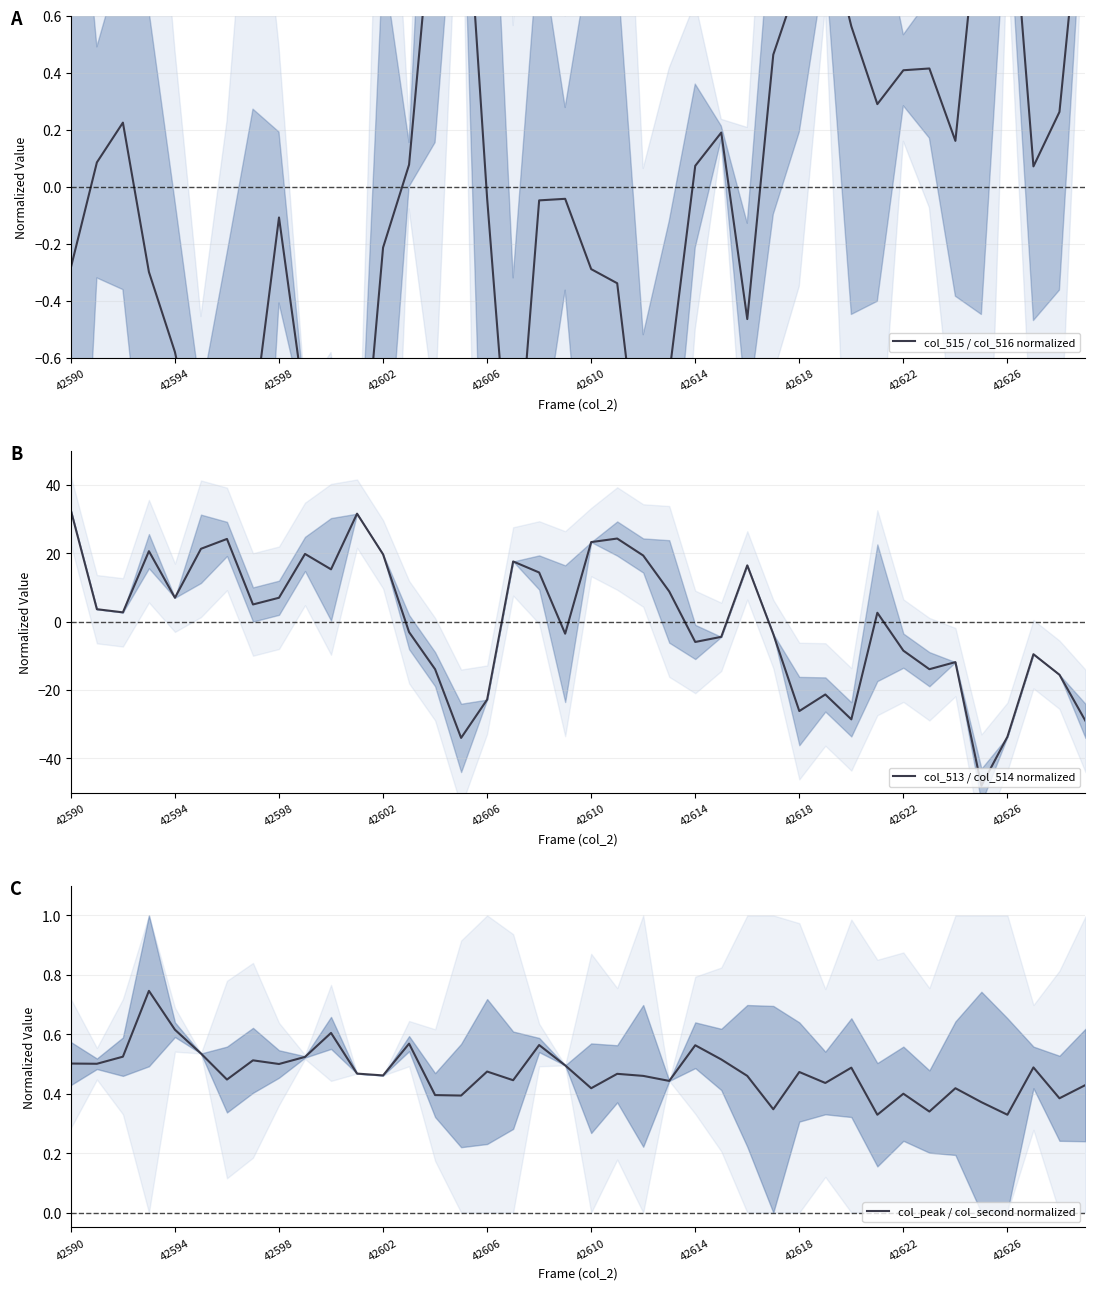

True or false: col_513 / col_514 normalized has a value of -8.5 at 42622.

True